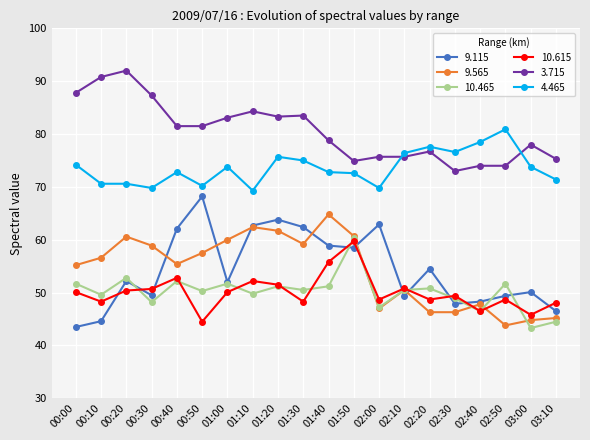

What is the difference between the maximum and minimum values in the 3.715 series?

19.0